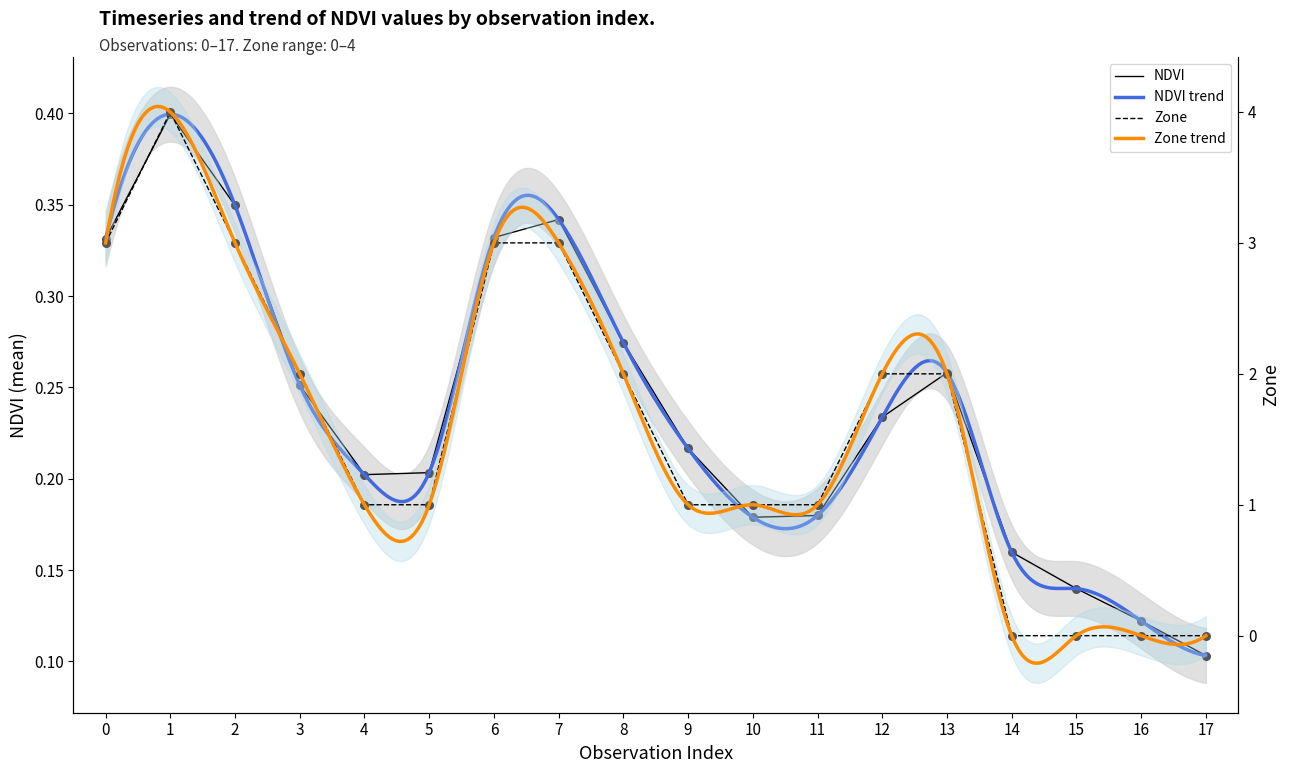

Which series has the largest Y range (max minus min)?

Zone